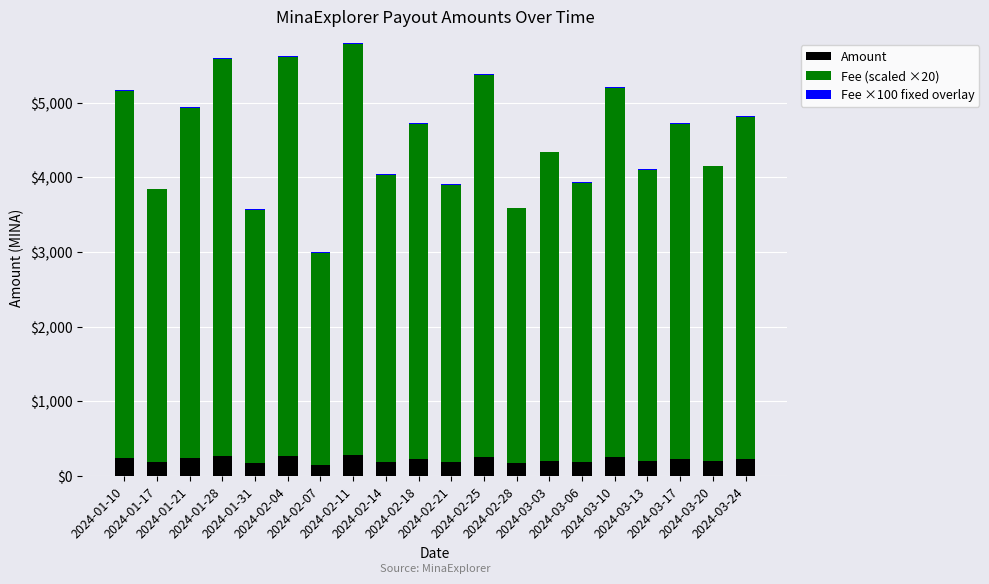

What is the highest value of the Amount series?

275.8